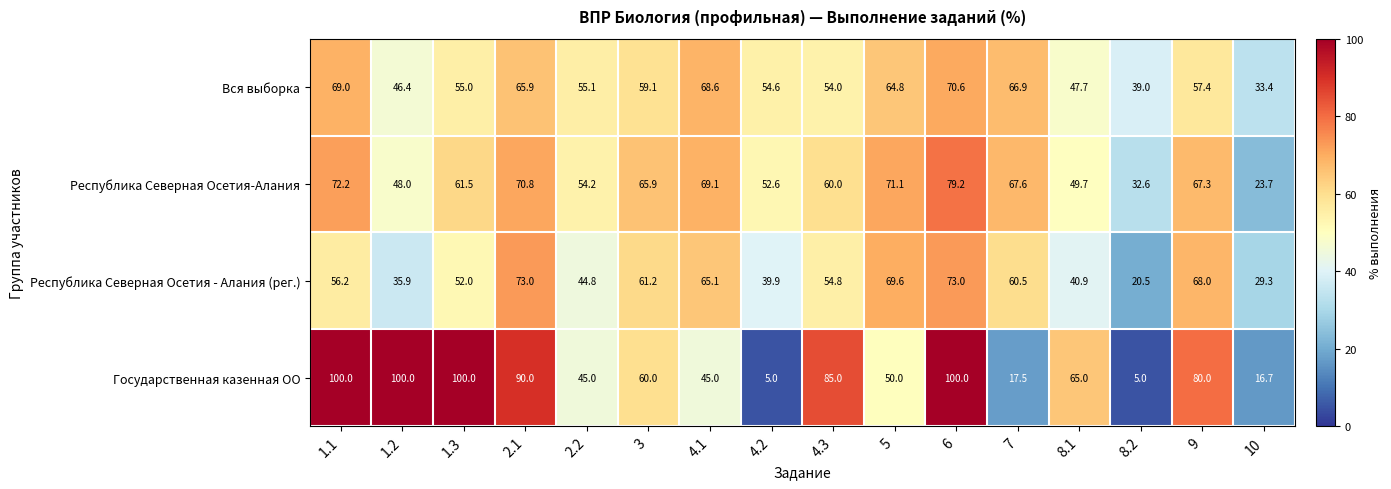

How many distinct data groups are displayed?

4